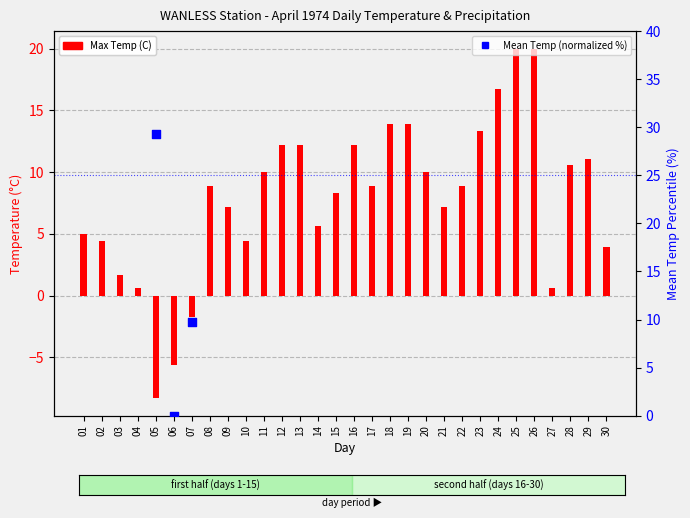

What is the total value across all series at 02?

51.8